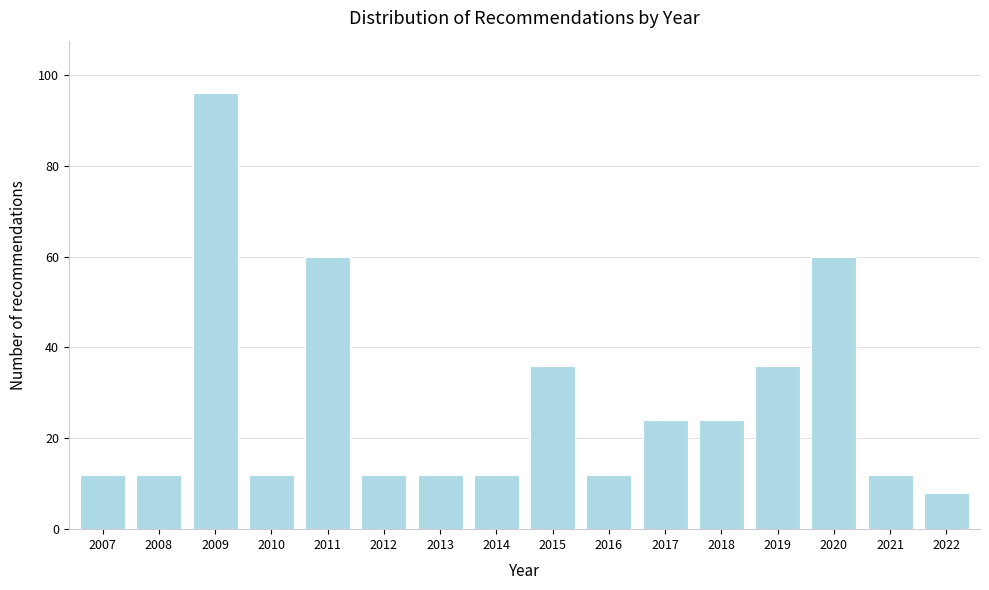

Reading left to right, what are all the values shown in this chart?

12	12	96	12	60	12	12	12	36	12	24	24	36	60	12	8